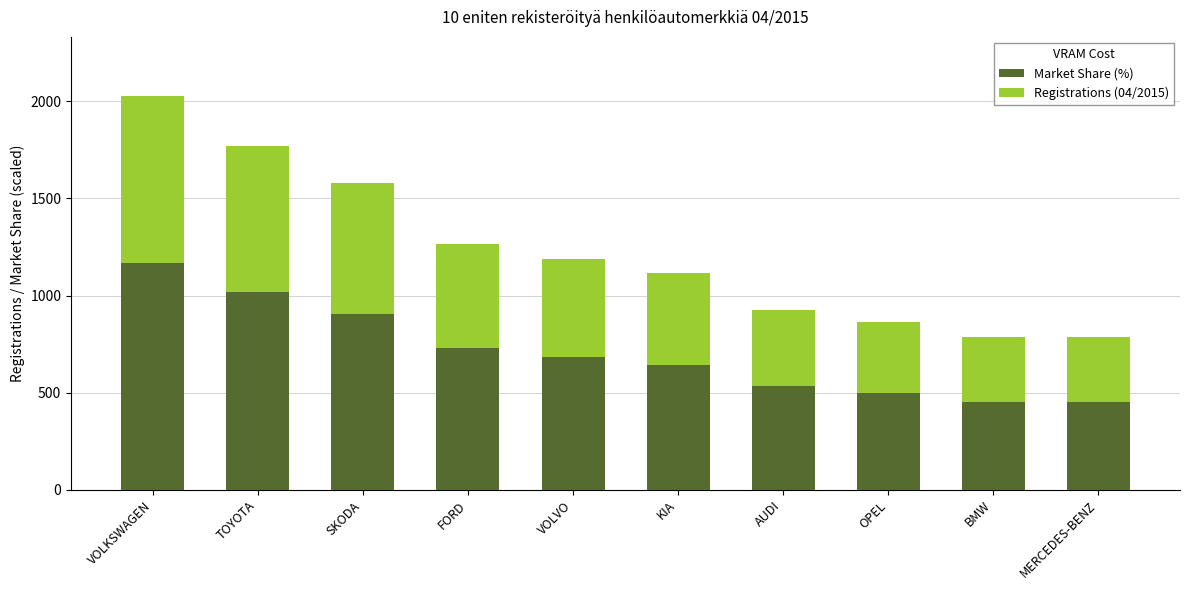

What value does the Market Share (%) series have at SKODA?

907.0